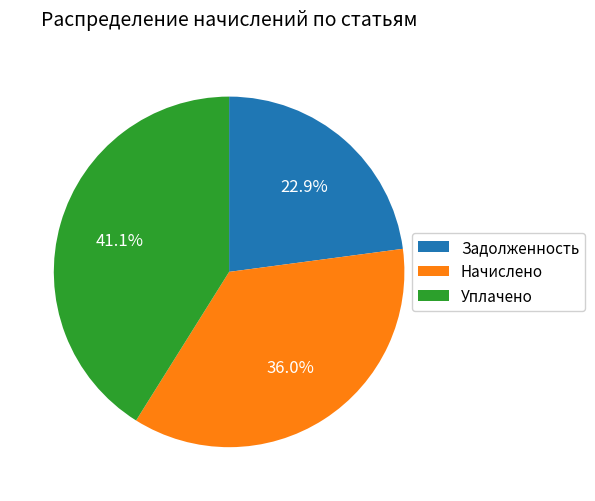

Which category has the biggest portion of the pie?

Уплачено